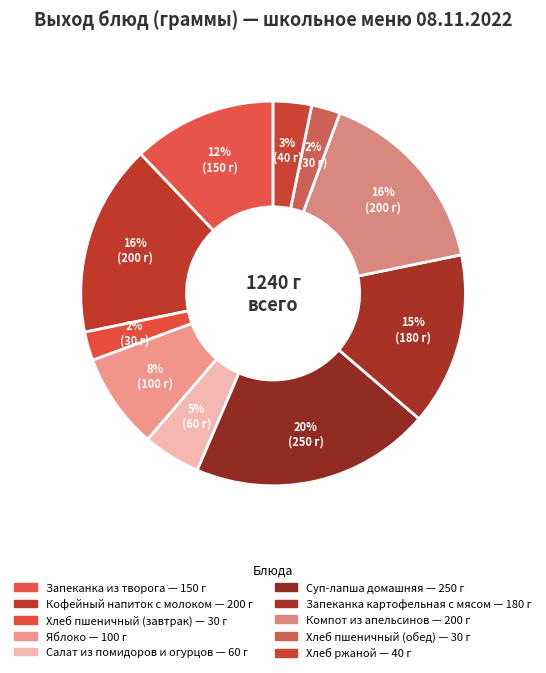

How many segments does this pie chart have?

10